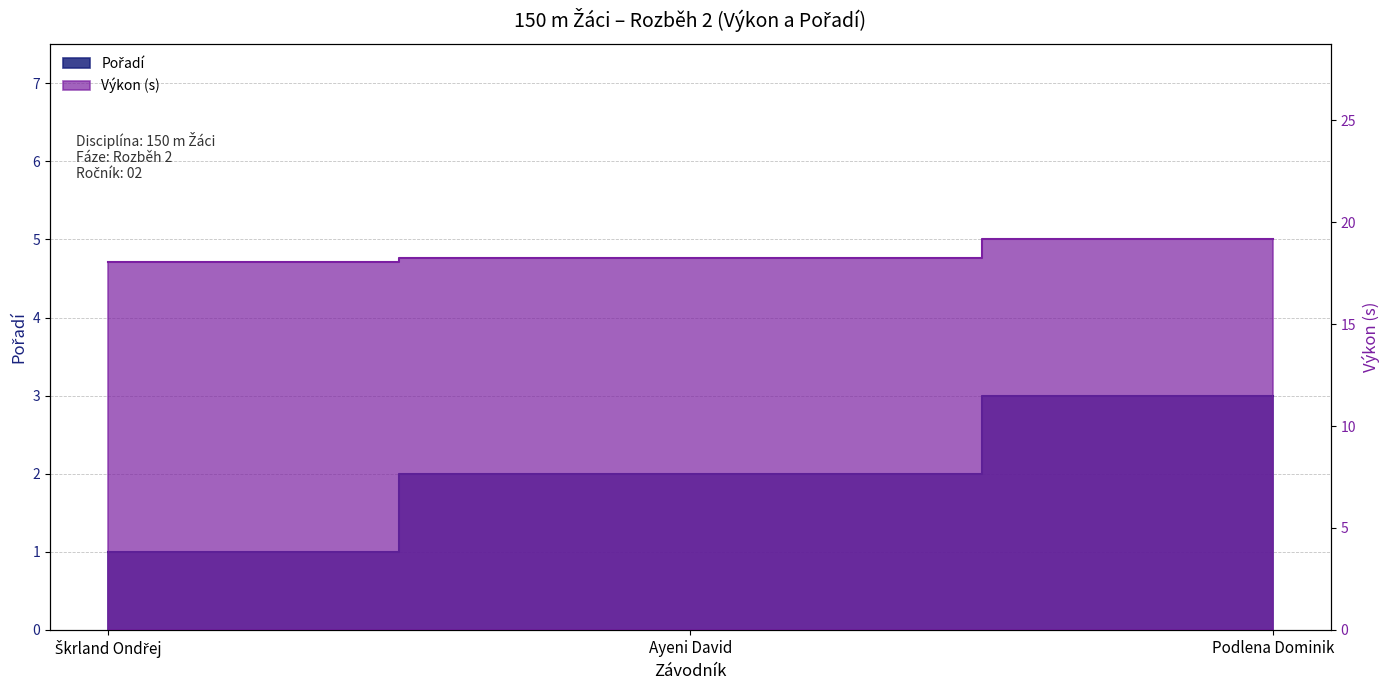

Between Ayeni David and Škrland Ondřej, which is larger?

Ayeni David